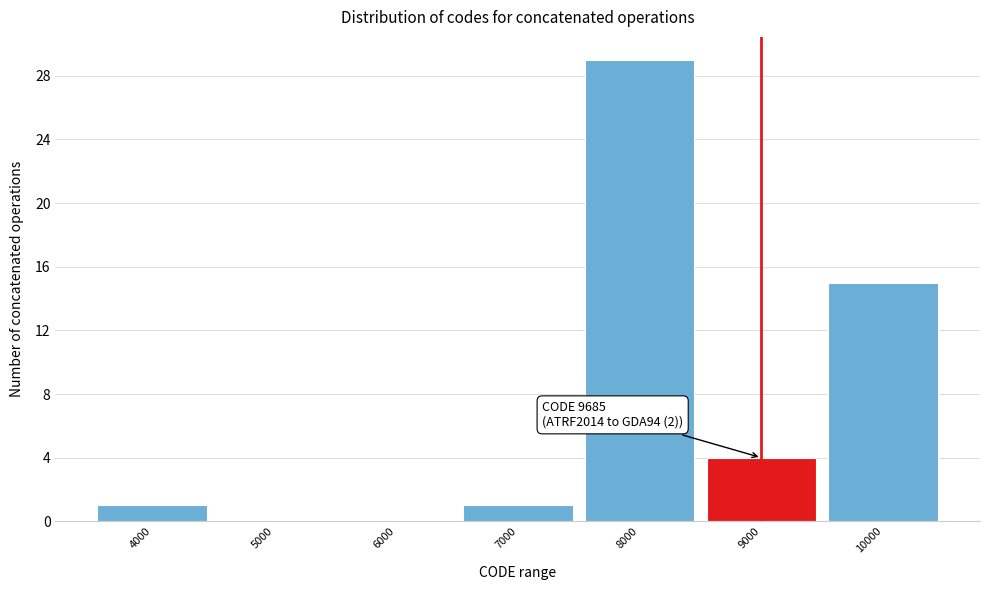

Reading right to left, extract all data points from this chart.

10000=15	9000=4	8000=29	7000=1	6000=0	5000=0	4000=1